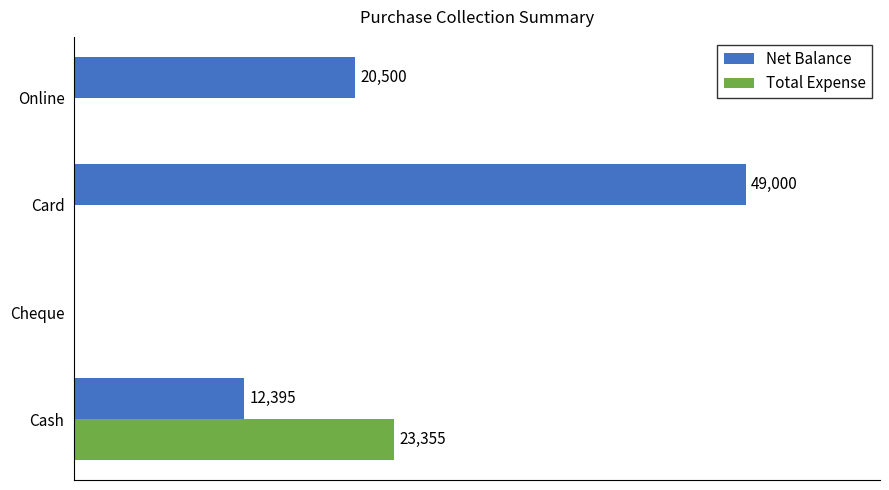

Is the value of Net Balance at Cash greater than the value of Total Expense at Card?

Yes